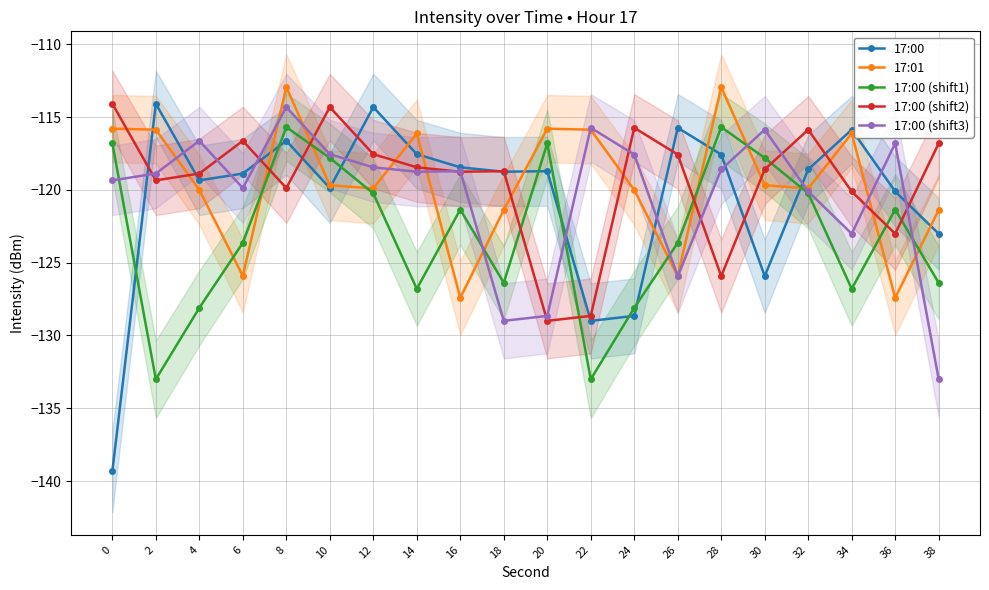

True or false: 17:00 (shift1) and 17:00 (shift2) cross at least once.

True